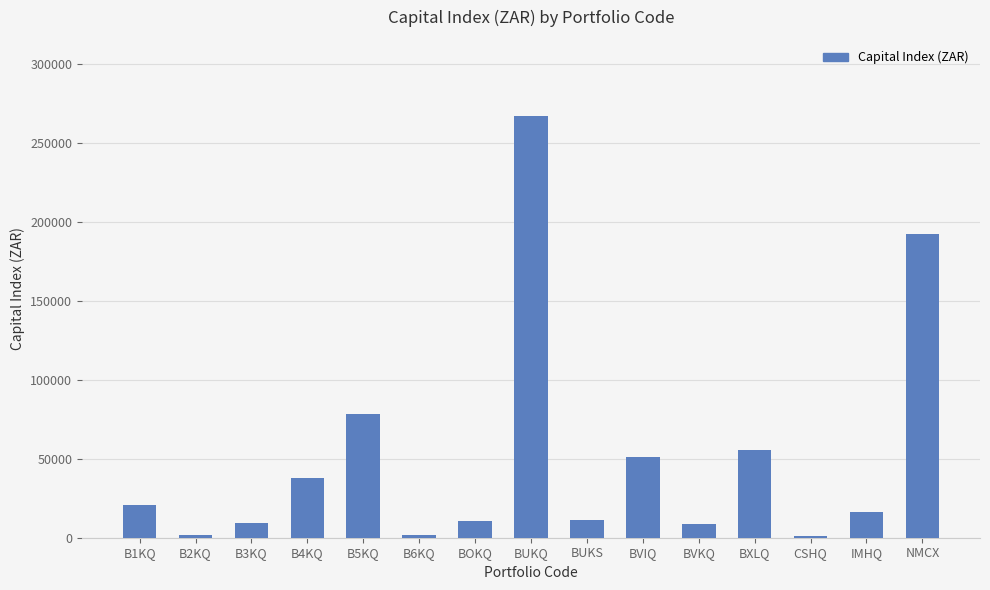

The value at B6KQ is 1550.9. True or false?

True